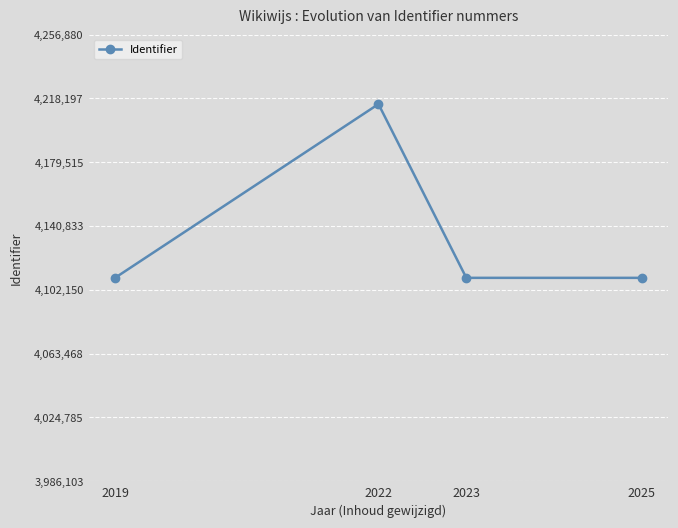

What is the maximum value shown in the chart?

4214733.0